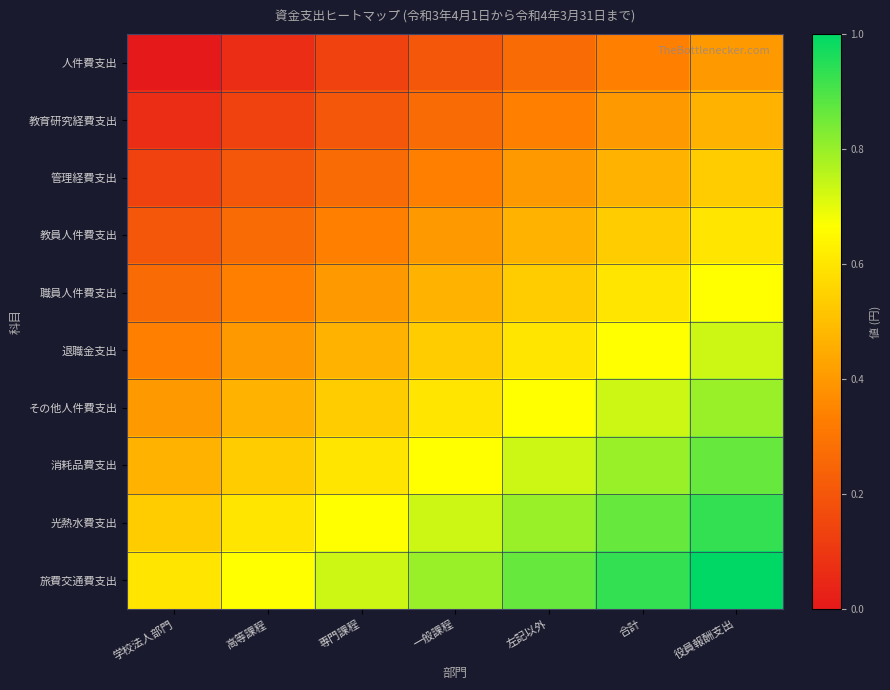

Between 専門課程 and 役員報酬支出, which series saw the biggest shift?

人件費支出